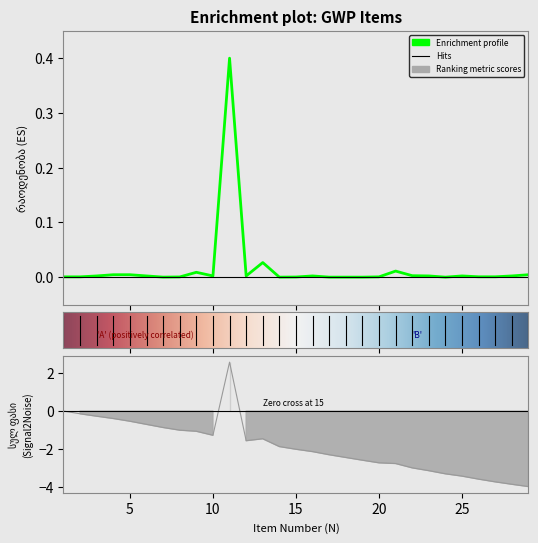

At which category does the data reach its first local peak?

9